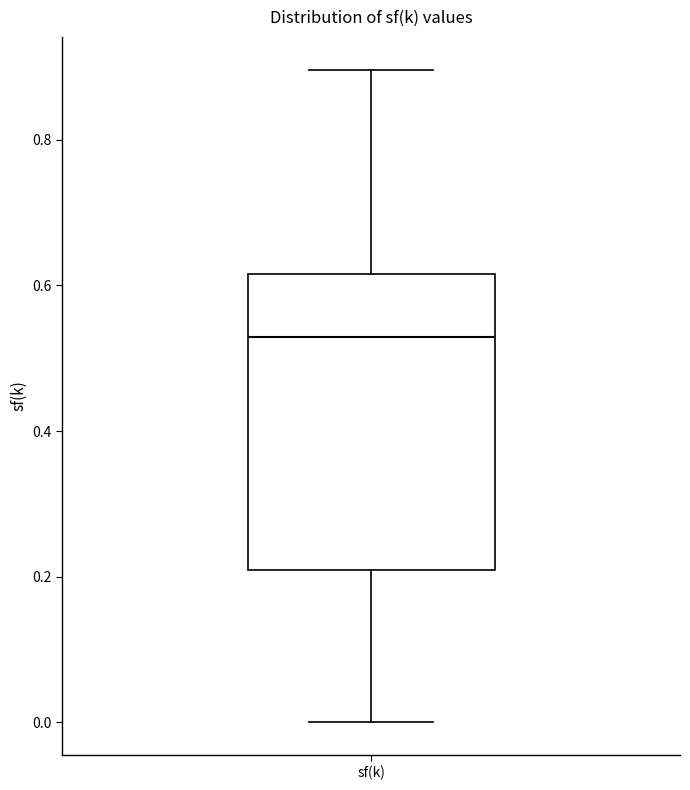

Transcribe this box plot: give where the median line is, the range the box spans, and where the two whiskers end, as read against the y-axis. The values are not printed on the chart, so give them approximately, as read against the axis.

median 0.52, box 0.20 to 0.62, whiskers 0.00 to 0.90